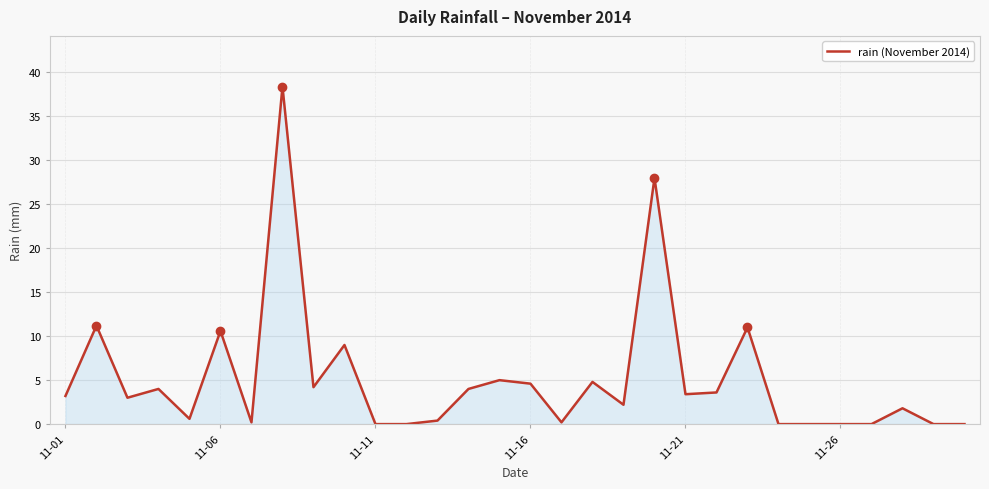

What is the difference between the maximum and minimum values?

38.4